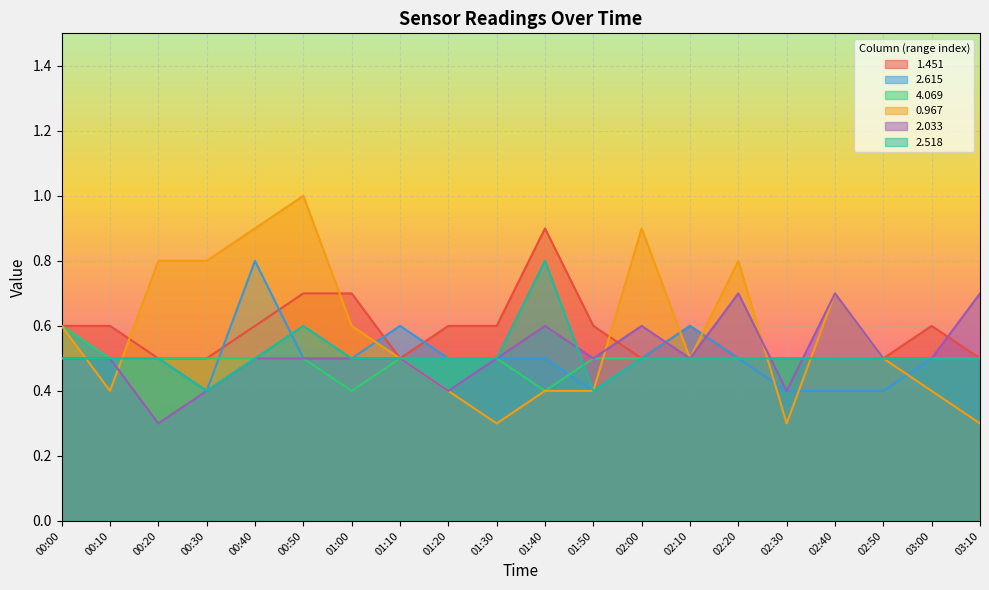

Reading left to right, list all the values displayed in this chart.

1.451: 00:00=0.6	00:10=0.6	00:20=0.5	00:30=0.5	00:40=0.6	00:50=0.7	01:00=0.7	01:10=0.5	01:20=0.6	01:30=0.6	01:40=0.9	01:50=0.6	02:00=0.5	02:10=0.6	02:20=0.5	02:30=0.5	02:40=0.5	02:50=0.5	03:00=0.6	03:10=0.5
2.615: 00:00=0.6	00:10=0.5	00:20=0.5	00:30=0.4	00:40=0.8	00:50=0.5	01:00=0.5	01:10=0.6	01:20=0.5	01:30=0.5	01:40=0.5	01:50=0.4	02:00=0.5	02:10=0.6	02:20=0.5	02:30=0.4	02:40=0.4	02:50=0.4	03:00=0.5	03:10=0.5
4.069: 00:00=0.6	00:10=0.5	00:20=0.5	00:30=0.5	00:40=0.5	00:50=0.5	01:00=0.4	01:10=0.5	01:20=0.5	01:30=0.5	01:40=0.4	01:50=0.5	02:00=0.5	02:10=0.5	02:20=0.5	02:30=0.5	02:40=0.5	02:50=0.5	03:00=0.5	03:10=0.5
0.967: 00:00=0.6	00:10=0.4	00:20=0.8	00:30=0.8	00:40=0.9	00:50=1.0	01:00=0.6	01:10=0.5	01:20=0.4	01:30=0.3	01:40=0.4	01:50=0.4	02:00=0.9	02:10=0.5	02:20=0.8	02:30=0.3	02:40=0.7	02:50=0.5	03:00=0.4	03:10=0.3
2.033: 00:00=0.5	00:10=0.5	00:20=0.3	00:30=0.4	00:40=0.5	00:50=0.5	01:00=0.5	01:10=0.5	01:20=0.4	01:30=0.5	01:40=0.6	01:50=0.5	02:00=0.6	02:10=0.5	02:20=0.7	02:30=0.4	02:40=0.7	02:50=0.5	03:00=0.5	03:10=0.7
2.518: 00:00=0.5	00:10=0.5	00:20=0.5	00:30=0.4	00:40=0.5	00:50=0.6	01:00=0.5	01:10=0.5	01:20=0.5	01:30=0.5	01:40=0.8	01:50=0.4	02:00=0.5	02:10=0.5	02:20=0.5	02:30=0.5	02:40=0.5	02:50=0.5	03:00=0.5	03:10=0.5